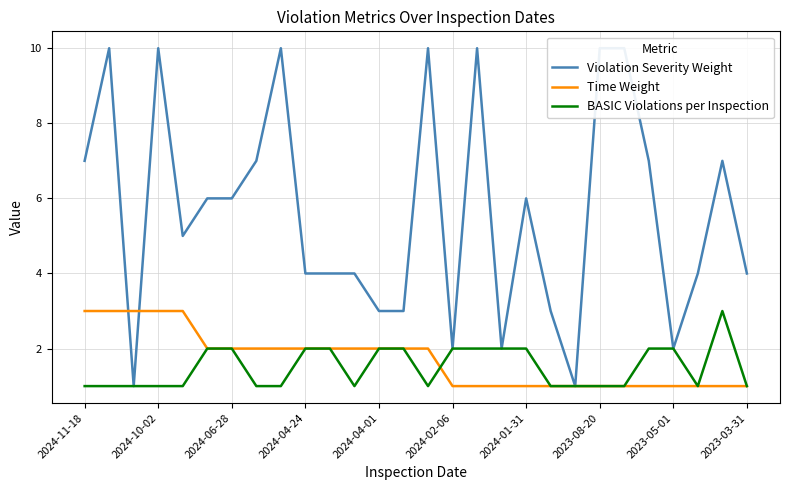

The value of Time Weight at 2023-03-31 is 1. True or false?

True